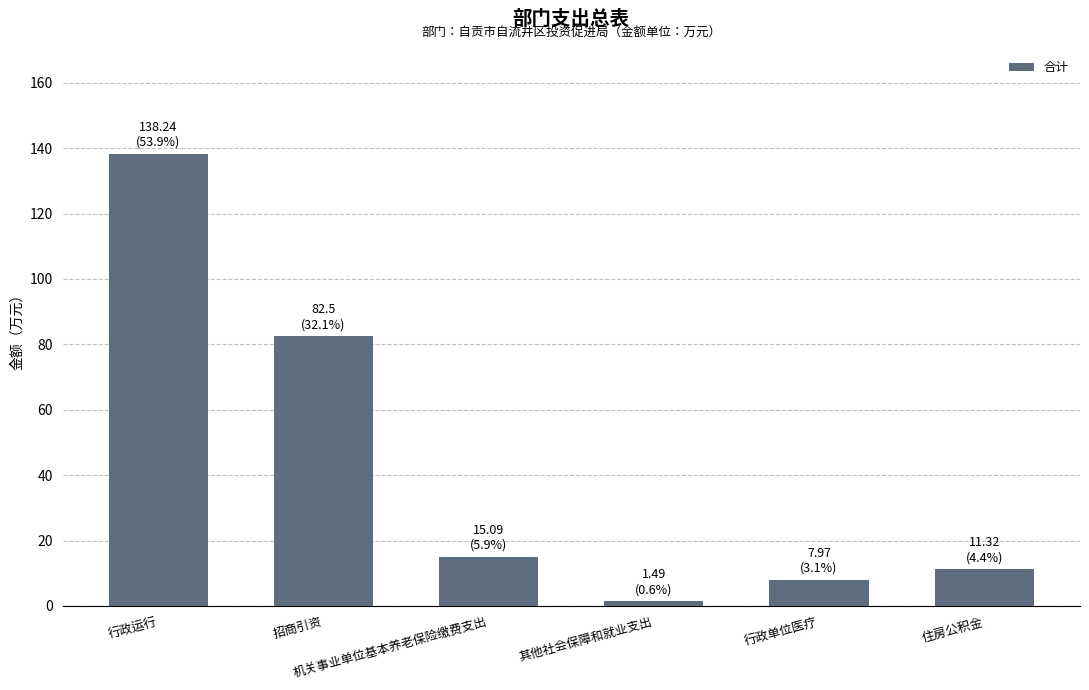

How many data points are less than 15?

3